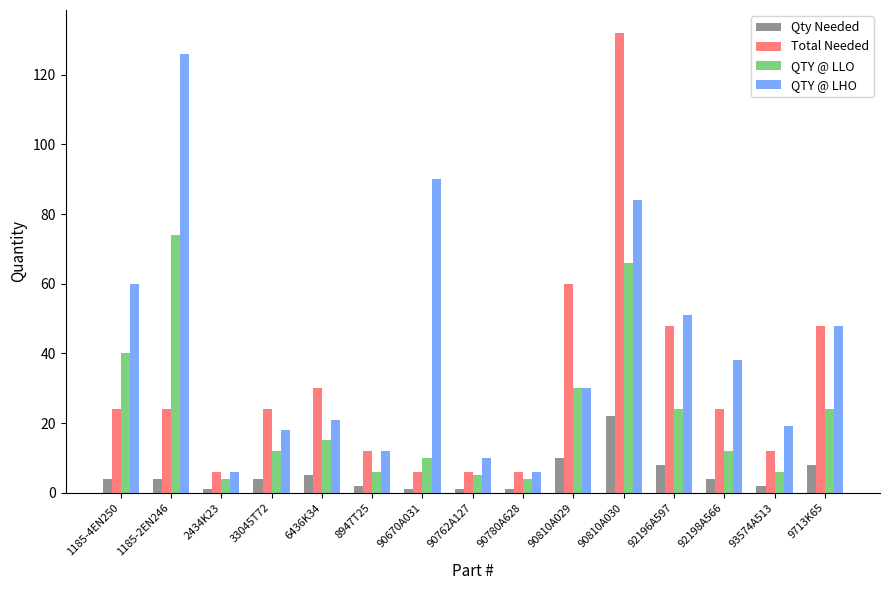

What is the difference between the QTY @ LLO values at 1185-2EN246 and 90670A031?

64